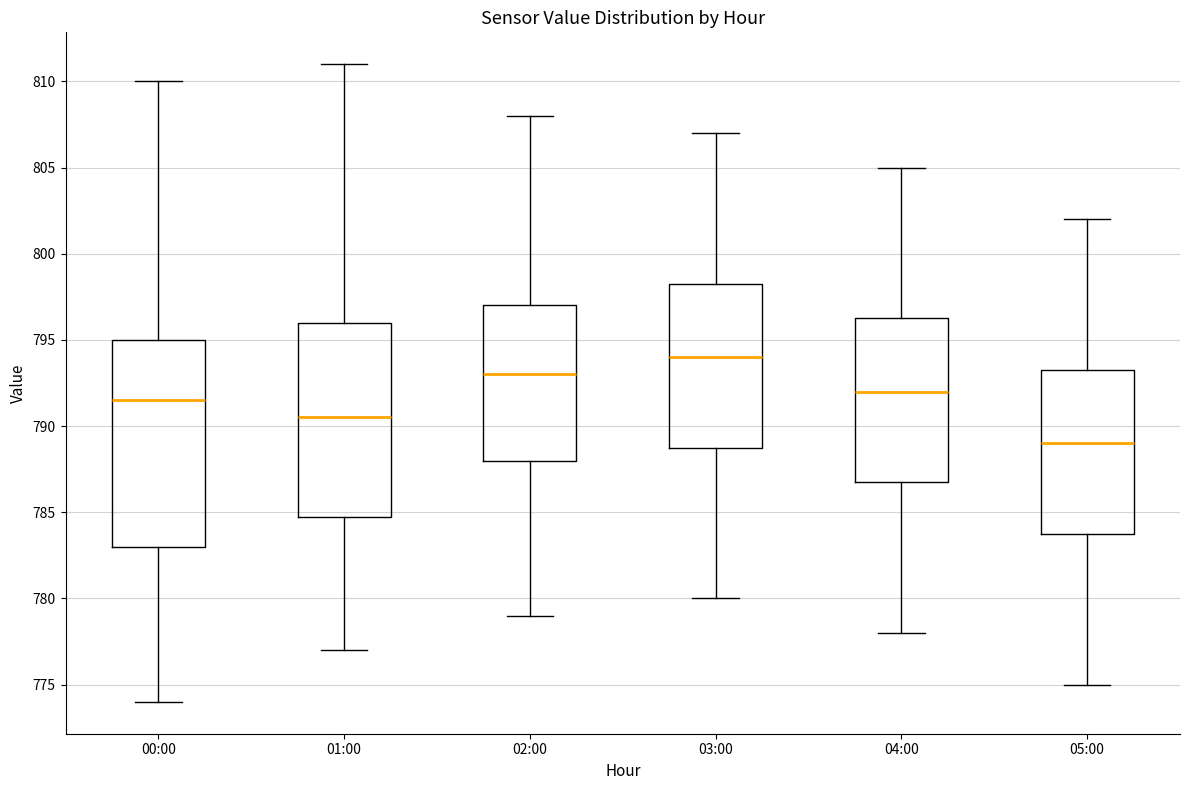

Reading left to right, transcribe this box plot: for each box, give where its median line is, the range the box spans, and where its two whiskers end, as read against the y-axis. The values are not printed on the chart, so give them approximately, as read against the axis.

00:00: median 791.5, box 783.0 to 795.0, whiskers 774.0 to 810.0
01:00: median 790.5, box 785.0 to 796.0, whiskers 777.0 to 811.0
02:00: median 793.0, box 788.0 to 797.0, whiskers 779.0 to 808.0
03:00: median 794.0, box 789.0 to 798.5, whiskers 780.0 to 807.0
04:00: median 792.0, box 787.0 to 796.5, whiskers 778.0 to 805.0
05:00: median 789.0, box 784.0 to 793.5, whiskers 775.0 to 802.0